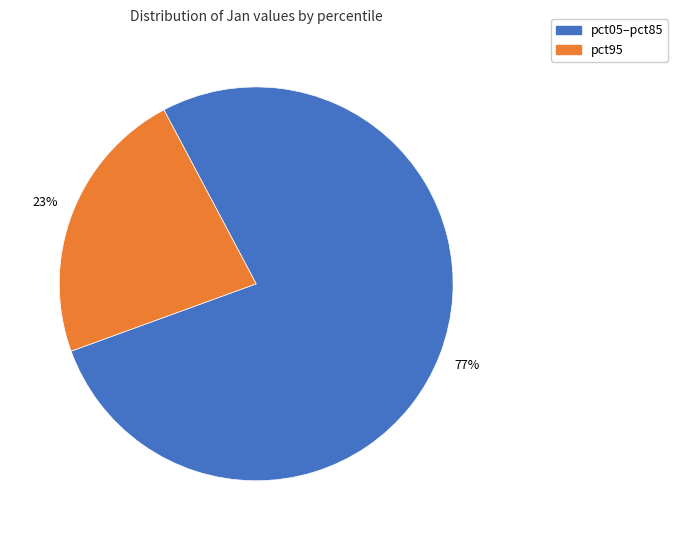

Does any single category account for the majority?

Yes